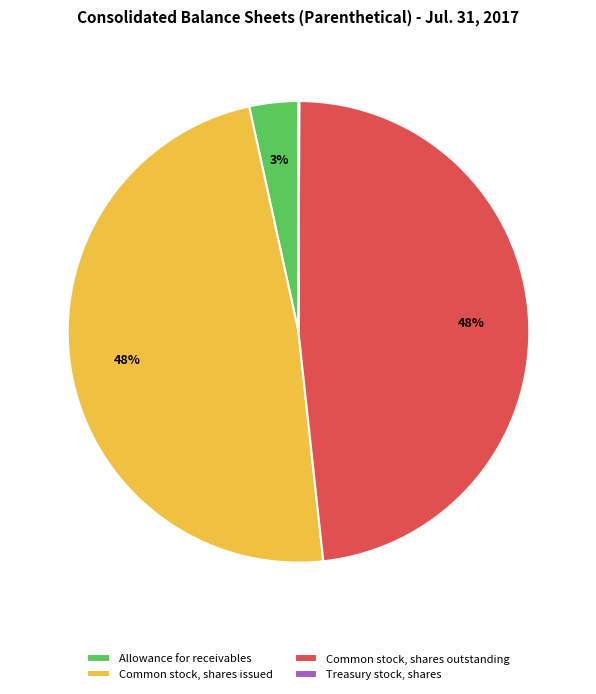

Does Common stock, shares issued account for over 50% of the chart?

No